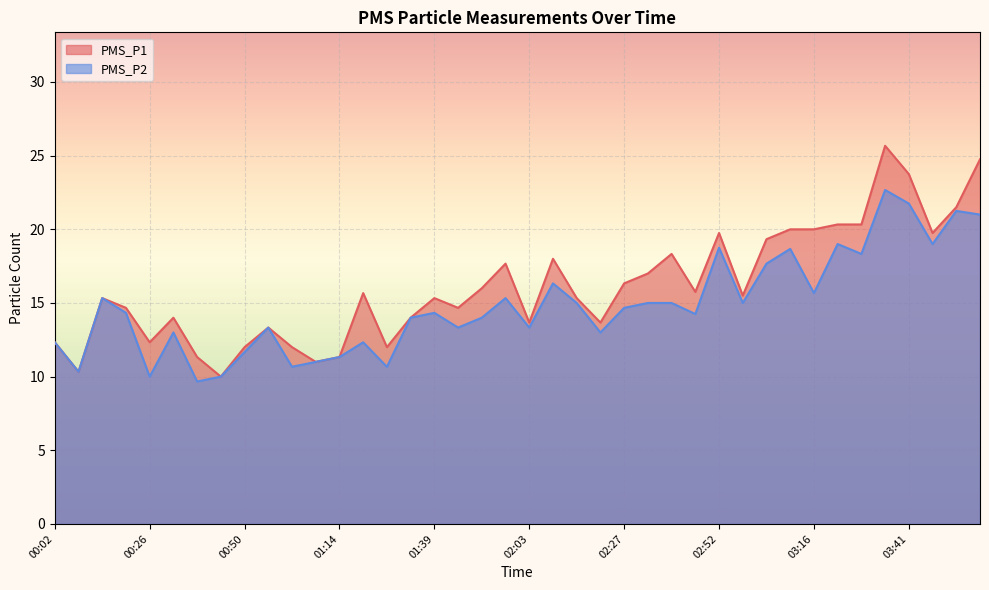

Reading left to right, transcribe all the data shown in this chart.

PMS_P1: 00:02=12.3	00:08=10.3	00:14=15.3	00:20=14.7	00:26=12.3	00:32=14.0	00:38=11.3	00:44=10.0	00:50=12.0	00:56=13.3	01:02=12.0	01:08=11.0	01:14=11.3	01:21=15.7	01:27=12.0	01:33=14.0	01:39=15.3	01:45=14.7	01:51=16.0	01:57=17.7	02:03=13.7	02:09=18.0	02:15=15.3	02:21=13.7	02:27=16.3	02:34=17.0	02:40=18.3	02:46=15.8	02:52=19.8	02:58=15.5	03:04=19.3	03:10=20.0	03:16=20.0	03:22=20.3	03:28=20.3	03:35=25.7	03:41=23.8	03:47=19.8	03:53=21.5	03:59=24.8
PMS_P2: 00:02=12.3	00:08=10.3	00:14=15.3	00:20=14.3	00:26=10.0	00:32=13.0	00:38=9.7	00:44=10.0	00:50=11.7	00:56=13.3	01:02=10.7	01:08=11.0	01:14=11.3	01:21=12.3	01:27=10.7	01:33=14.0	01:39=14.3	01:45=13.3	01:51=14.0	01:57=15.3	02:03=13.3	02:09=16.3	02:15=15.0	02:21=13.0	02:27=14.7	02:34=15.0	02:40=15.0	02:46=14.2	02:52=18.8	02:58=15.0	03:04=17.7	03:10=18.7	03:16=15.7	03:22=19.0	03:28=18.3	03:35=22.7	03:41=21.8	03:47=19.0	03:53=21.2	03:59=21.0